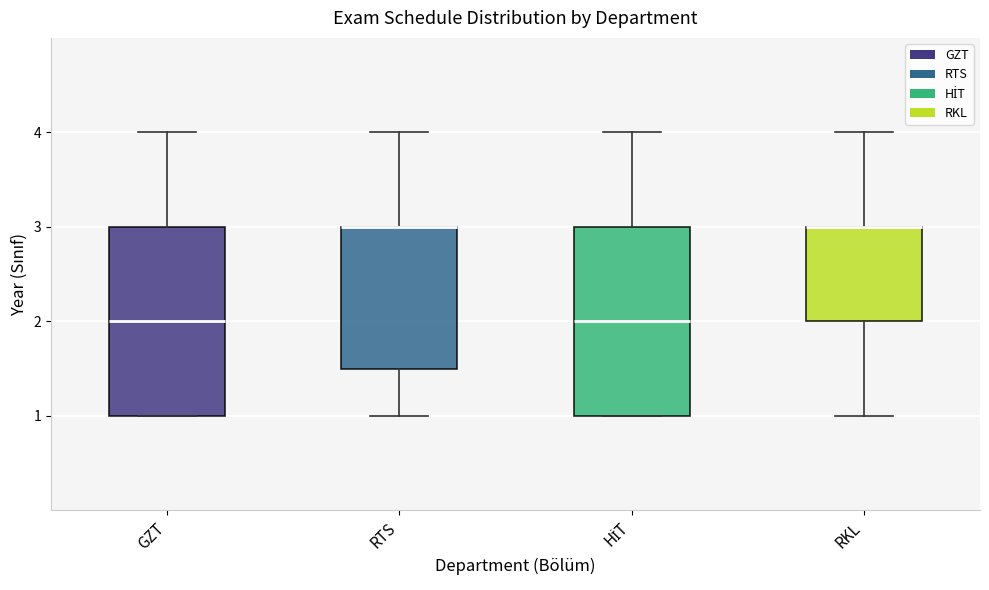

Reading left to right, transcribe this box plot: for each box, give where its median line is, the range the box spans, and where its two whiskers end, as read against the y-axis. The values are not printed on the chart, so give them approximately, as read against the axis.

GZT: median 2.0, box 1.0 to 3.0, whiskers 1.0 to 4.0
RTS: median 3.0 (drawn on the box's upper edge), box 1.5 to 3.0, whiskers 1.0 to 4.0
HİT: median 2.0, box 1.0 to 3.0, whiskers 1.0 to 4.0
RKL: median 3.0 (drawn on the box's upper edge), box 2.0 to 3.0, whiskers 1.0 to 4.0